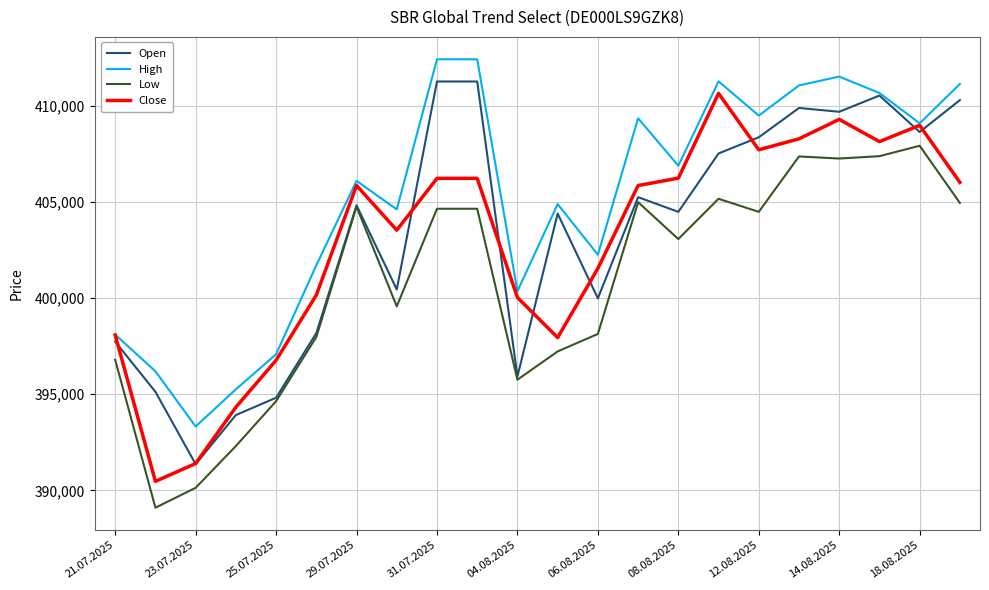

True or false: Low and Close cross at least once.

False